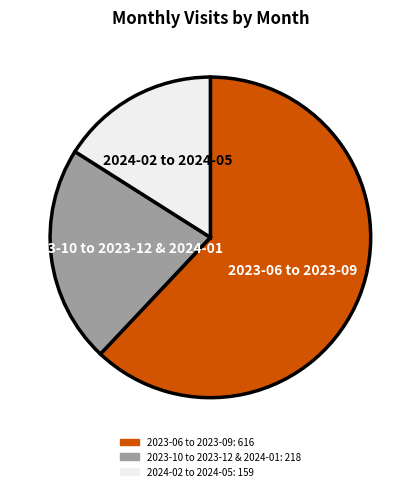

Does any single category account for the majority?

Yes